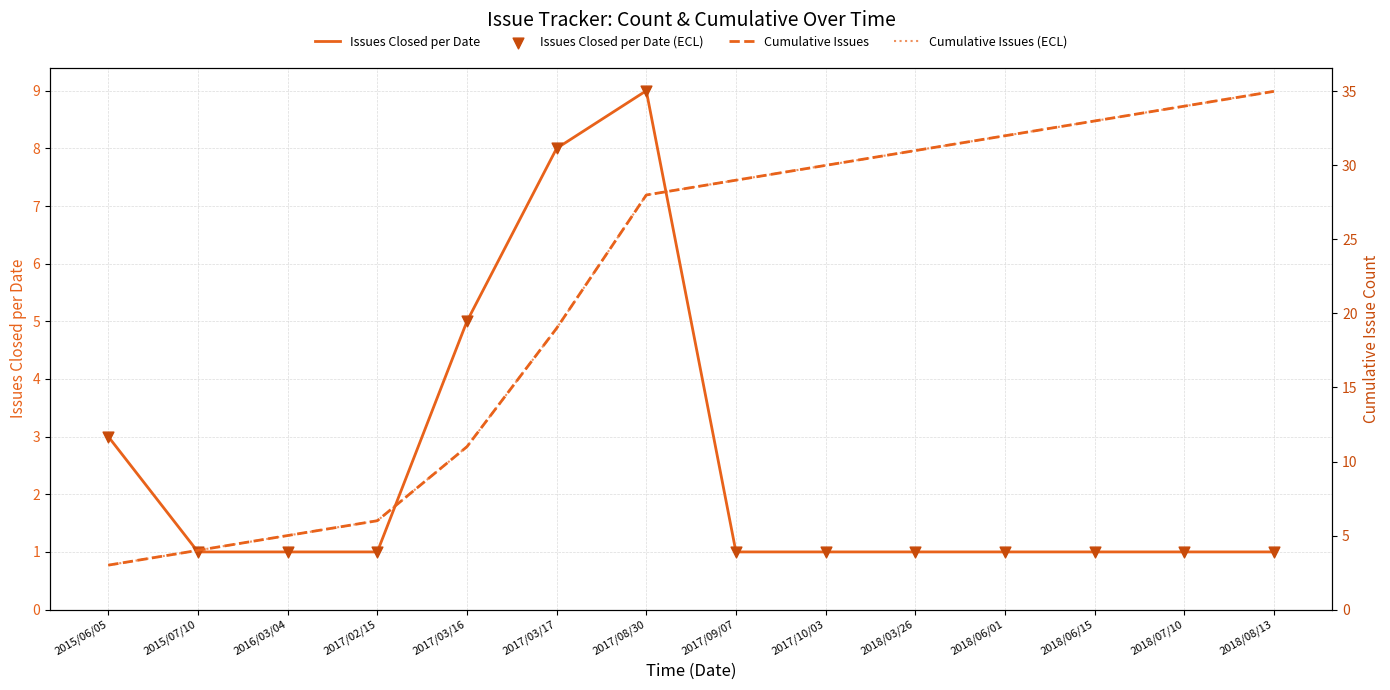

What are all the series names shown in the legend?

Issues Closed per Date, Issues Closed per Date (ECL), Cumulative Issues, Cumulative Issues (ECL)